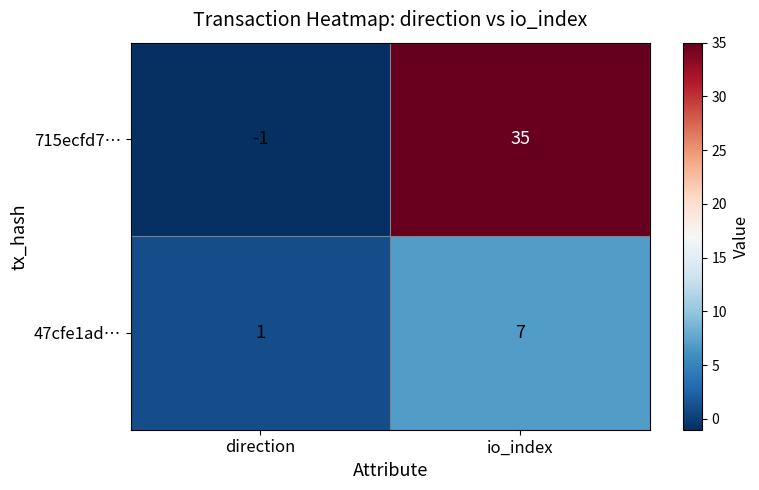

Which series changed the most between direction and io_index?

715ecfd7…